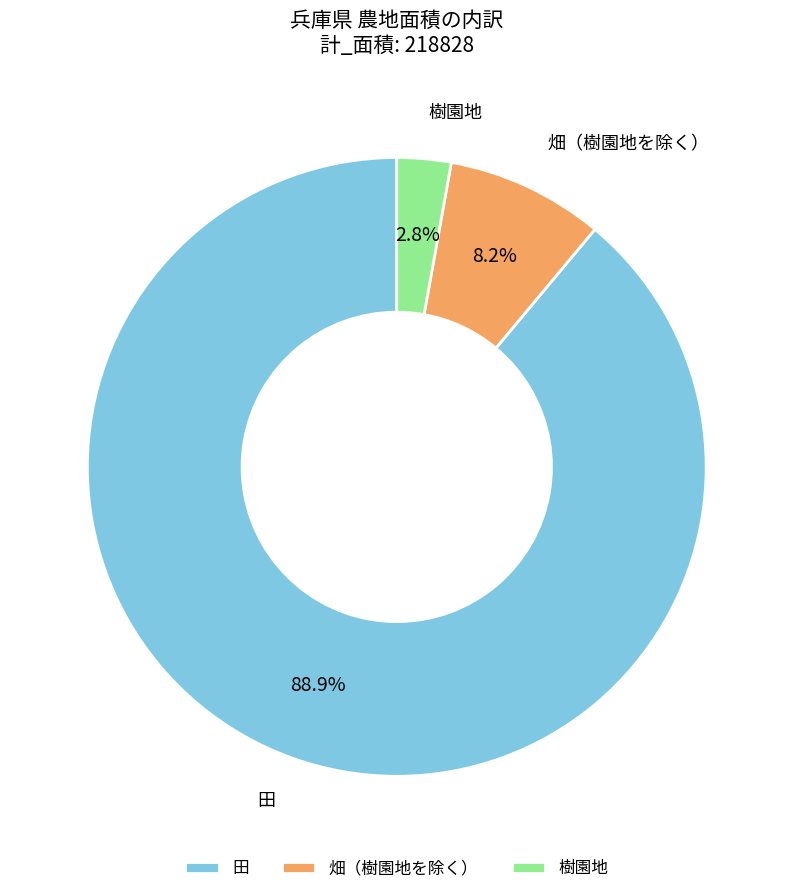

To the nearest percent, what is the average slice percentage?

33%